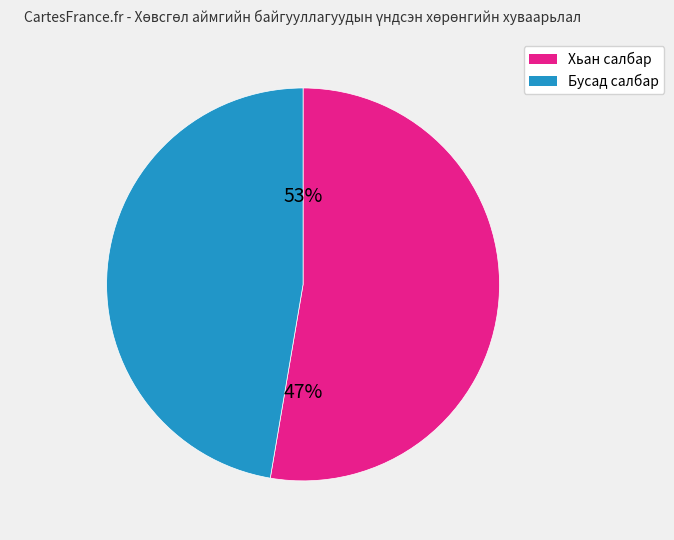

The Хүн эмнэлэг slice represents 8% of the pie. True or false?

False